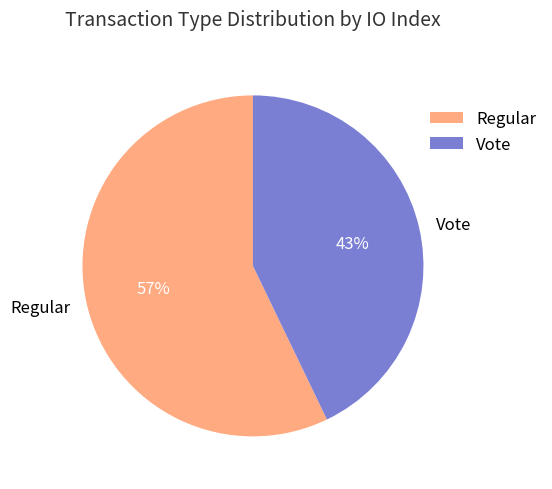

Is there any slice that represents more than half of the pie?

Yes